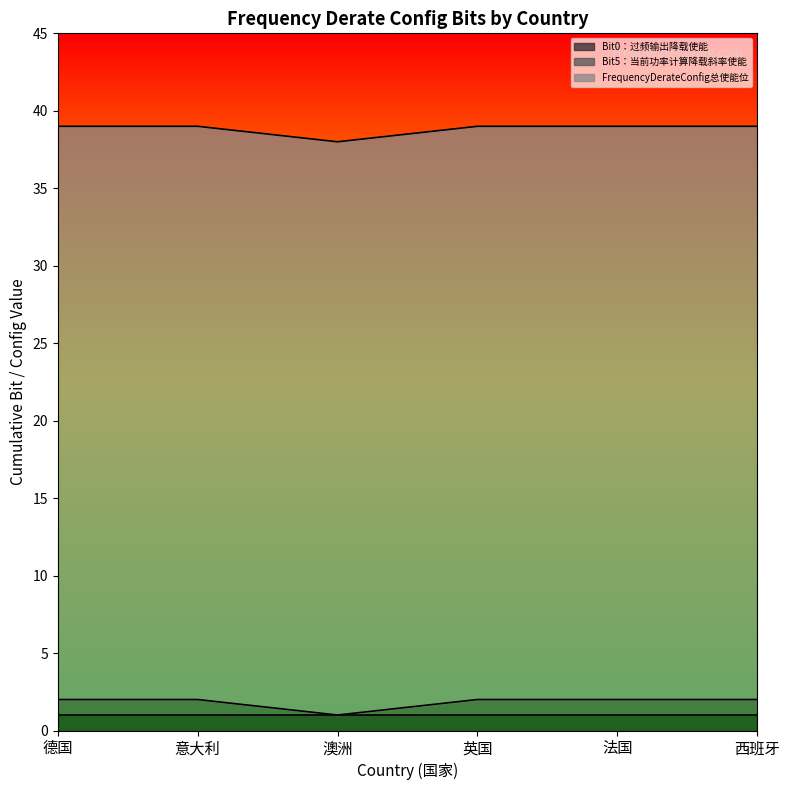

Is it true that Bit0：过频输出降载使能 equals 1 at 德国?

True